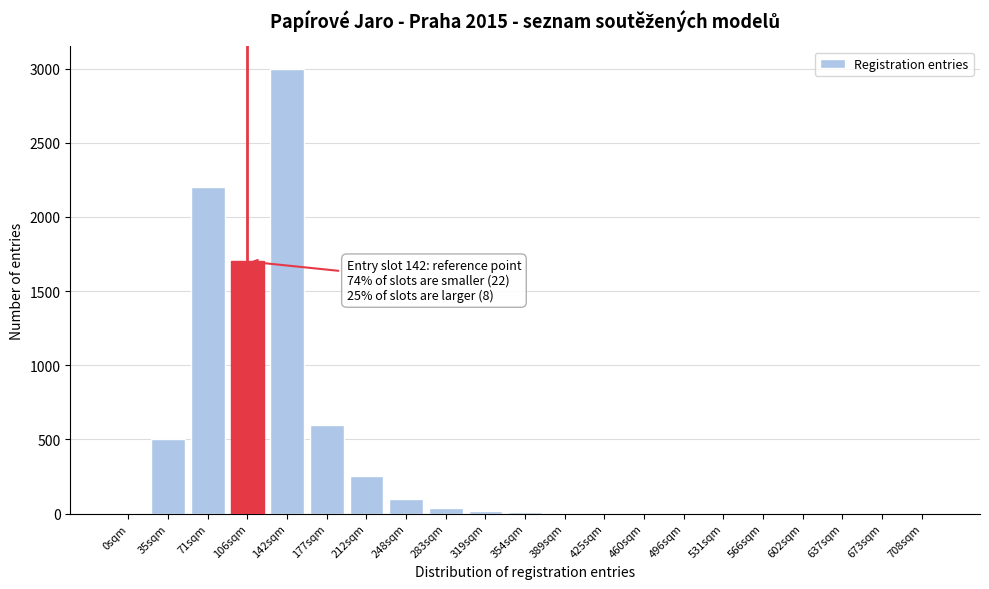

At which label is the value closest to 1500?

106sqm